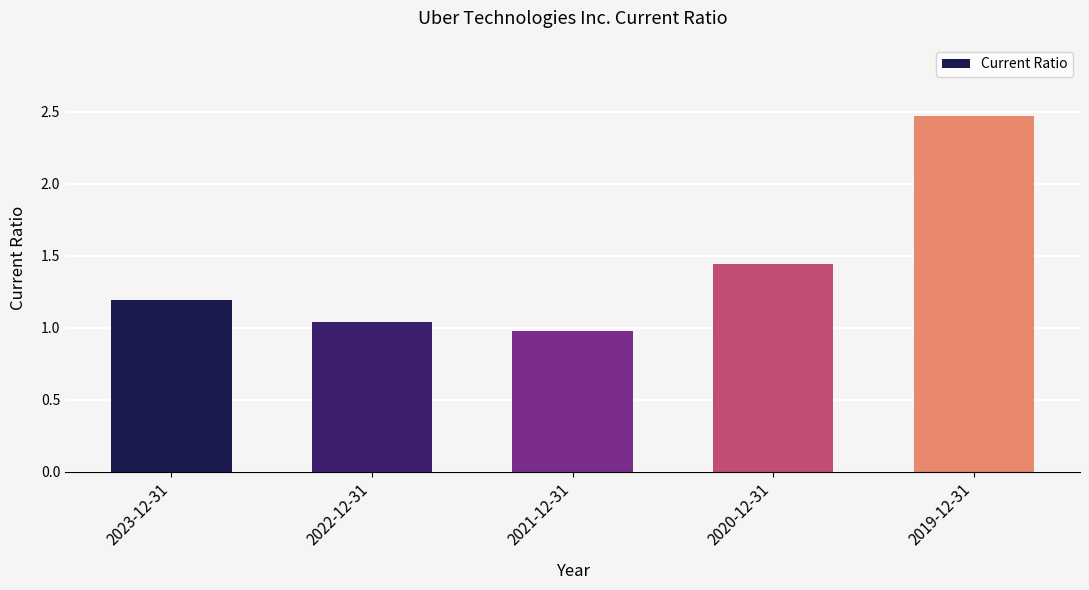

How many categories are shown in the chart?

5